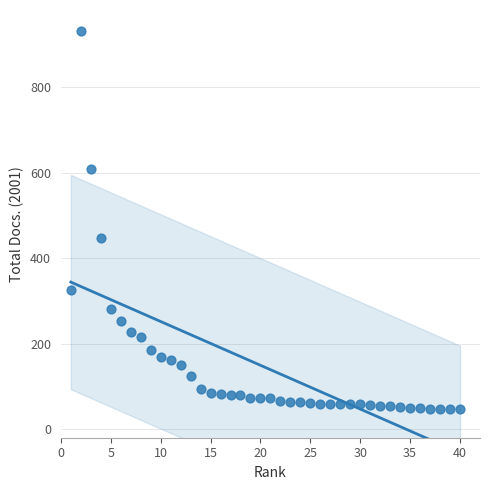

What Y value in the scatter plot is closest to 488?

448